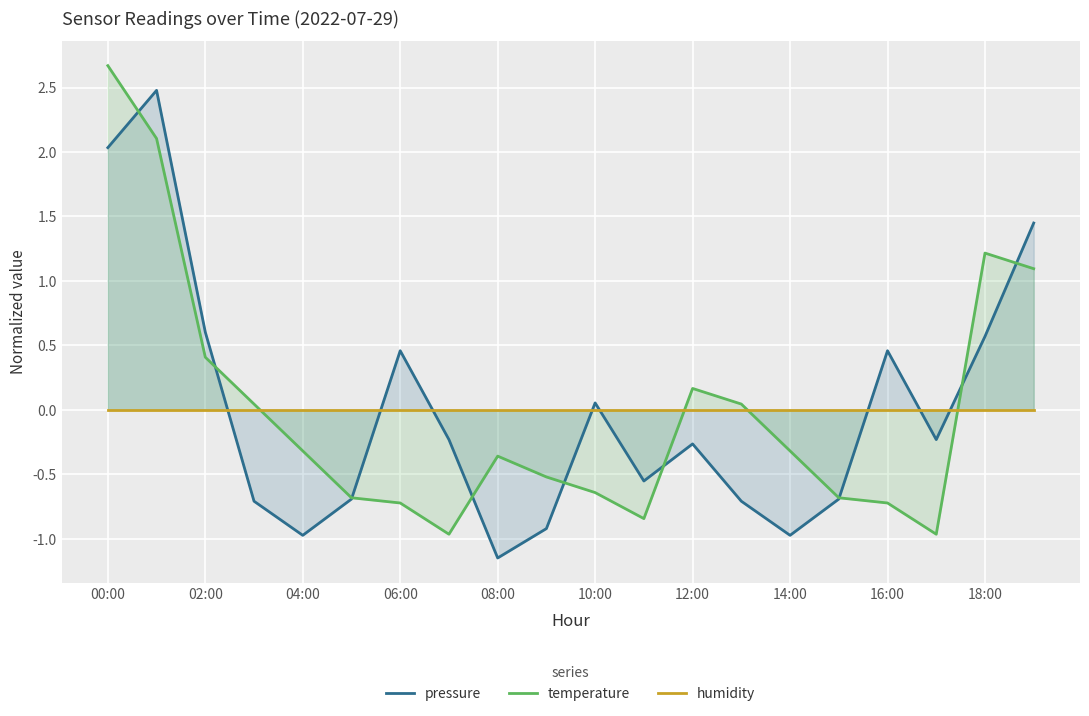

Which label corresponds to the largest value in the chart?

00:00